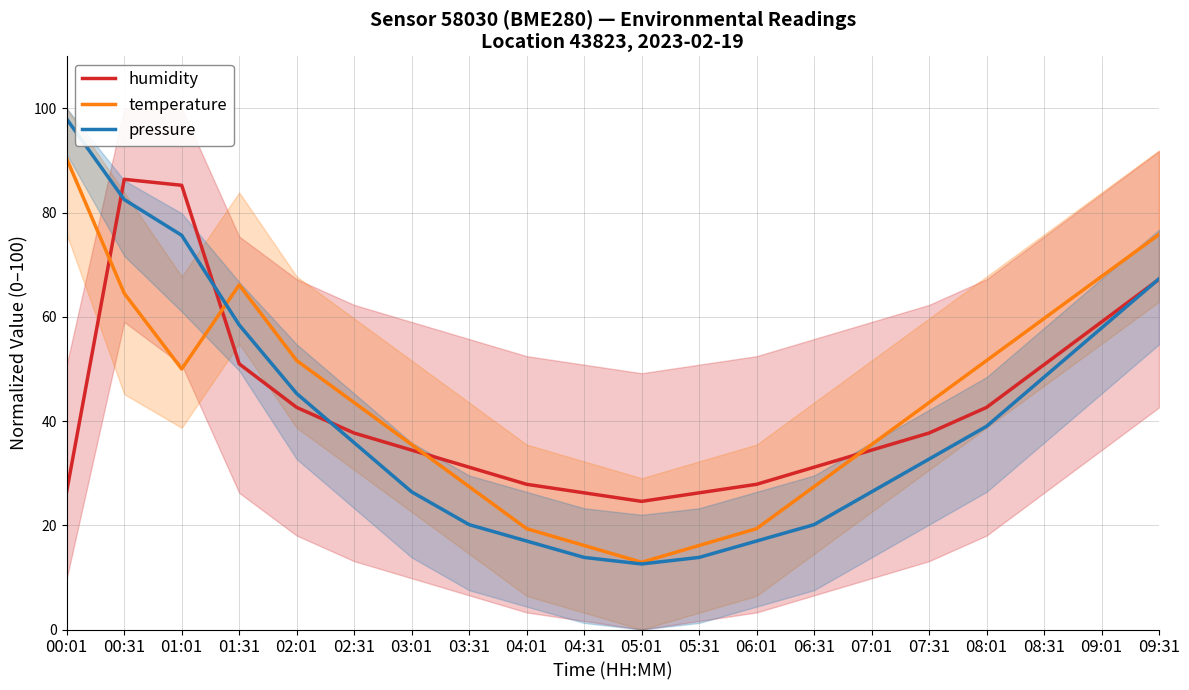

What is the total value across all series at 07:01?

96.3